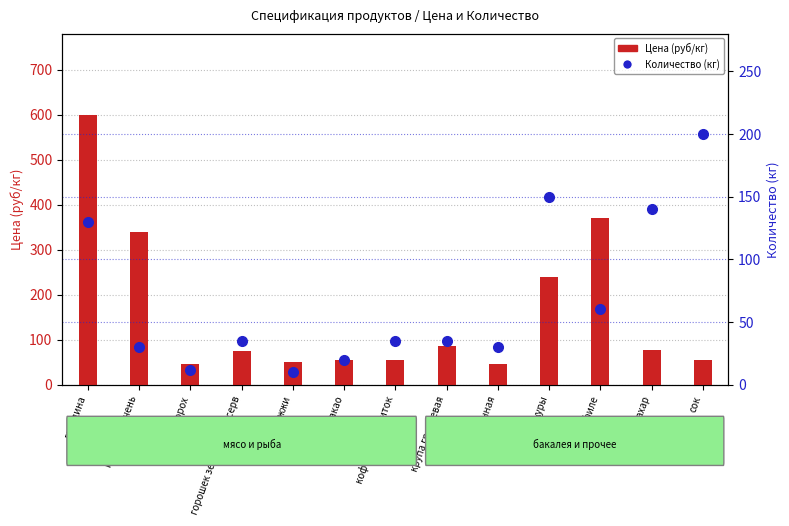

What is the spread (max minus min) of values at крупа гречневая?

50